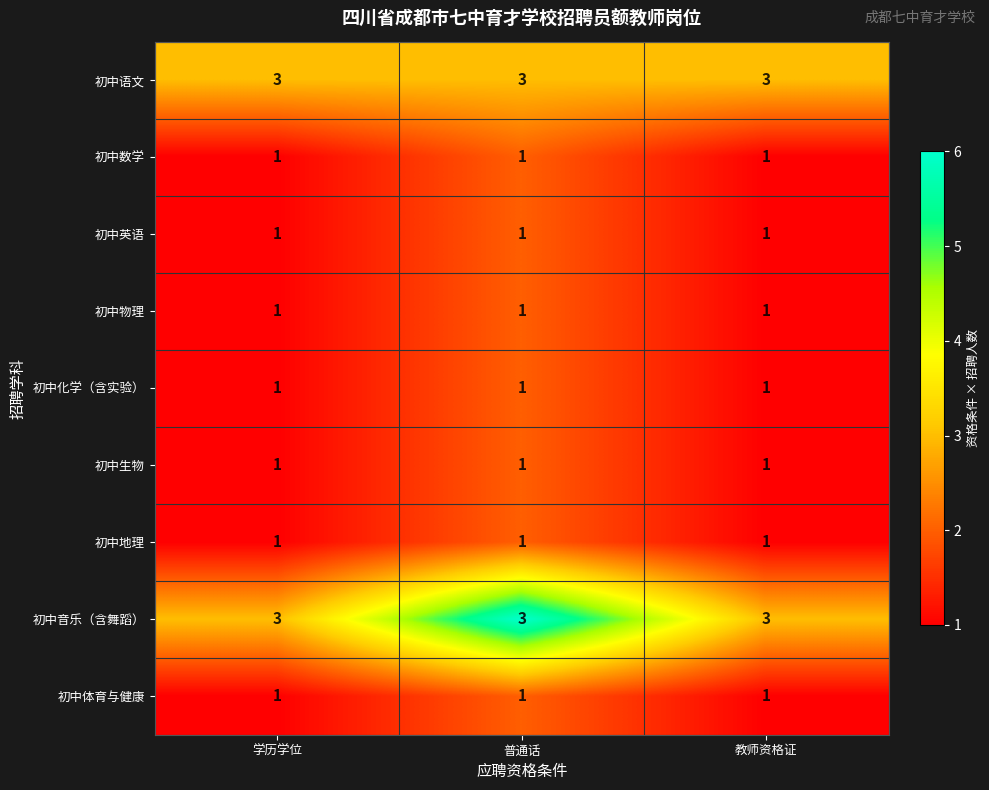

True or false: 初中语文 has a value of 3 at 教师资格证.

True